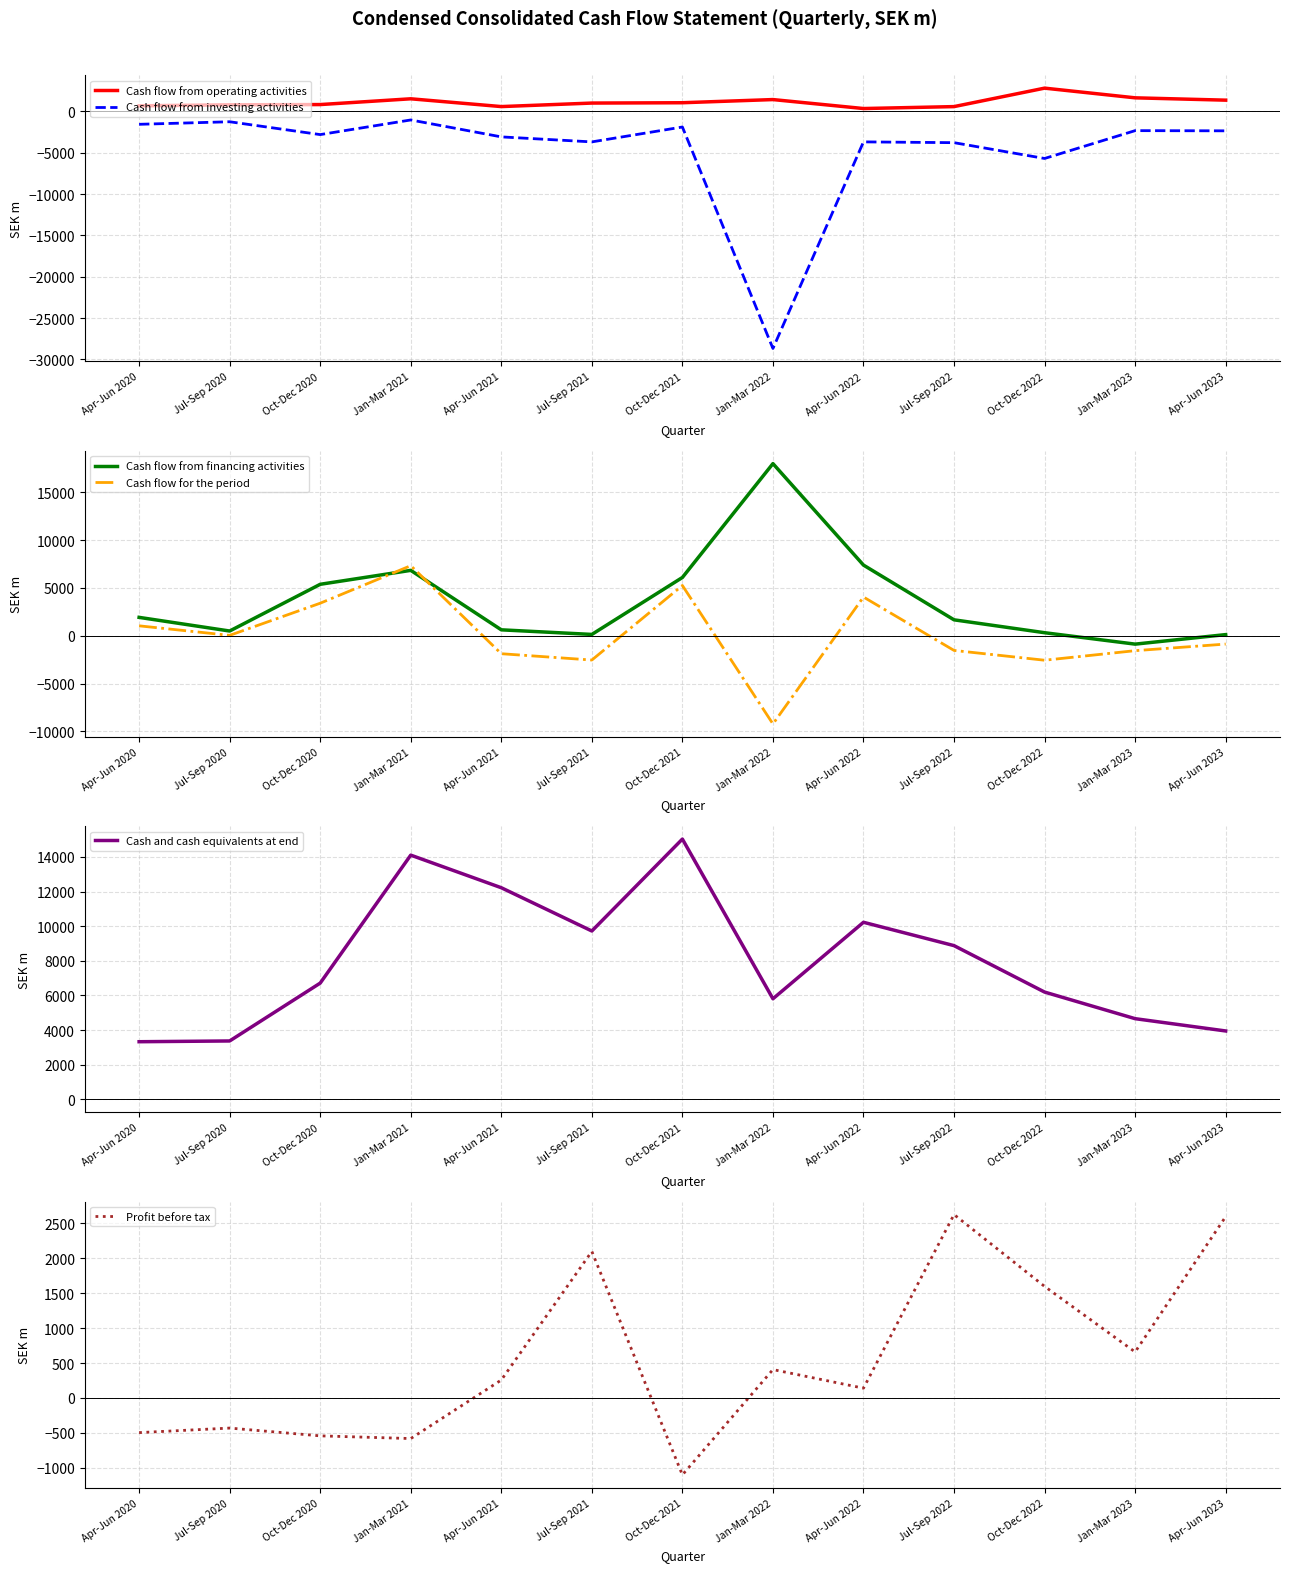

Is it true that Profit before tax equals -495.0 at Apr-Jun 2020?

True